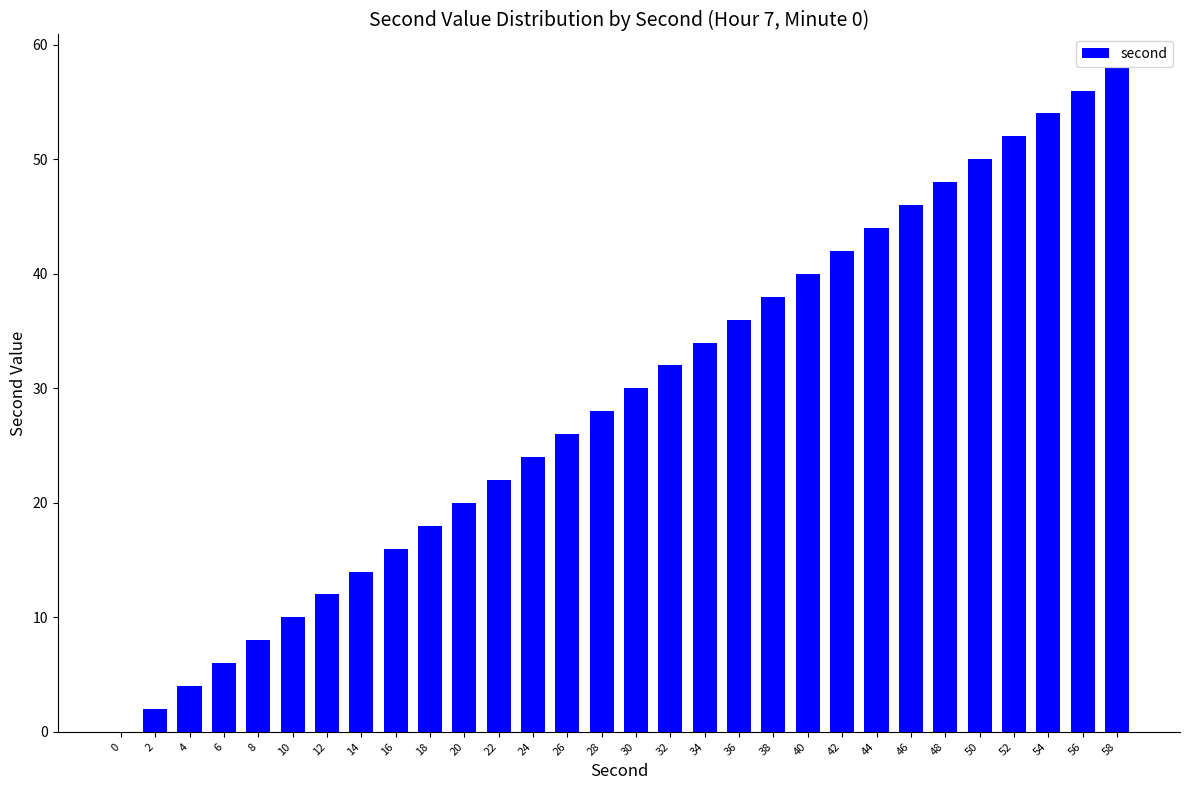

Count the number of data series in this chart.

1